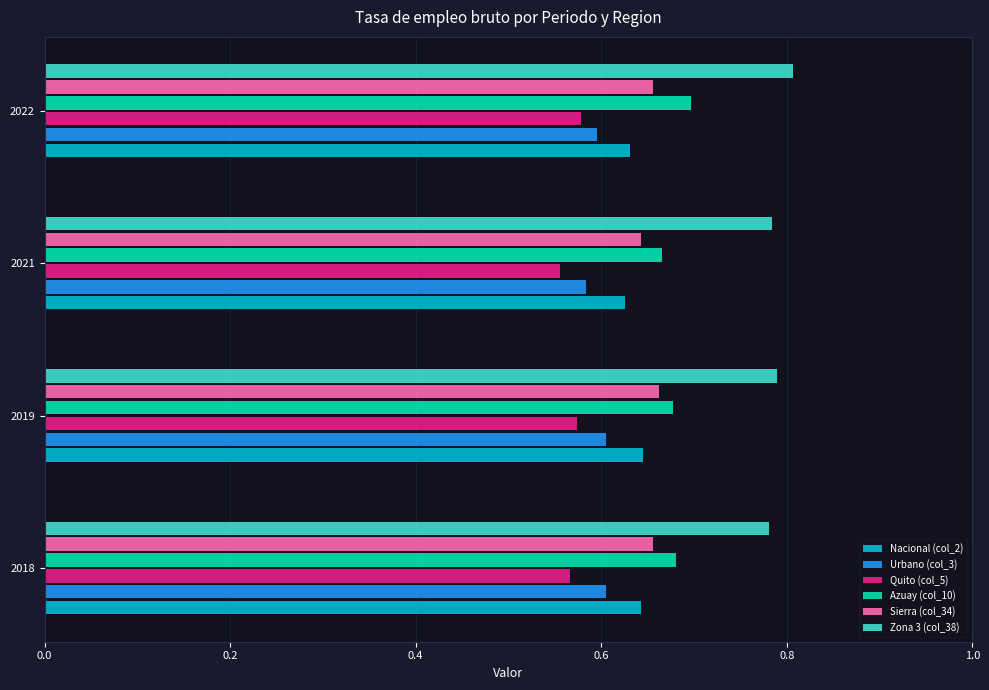

What are all the series names shown in the legend?

Nacional (col_2), Urbano (col_3), Quito (col_5), Azuay (col_10), Sierra (col_34), Zona 3 (col_38)